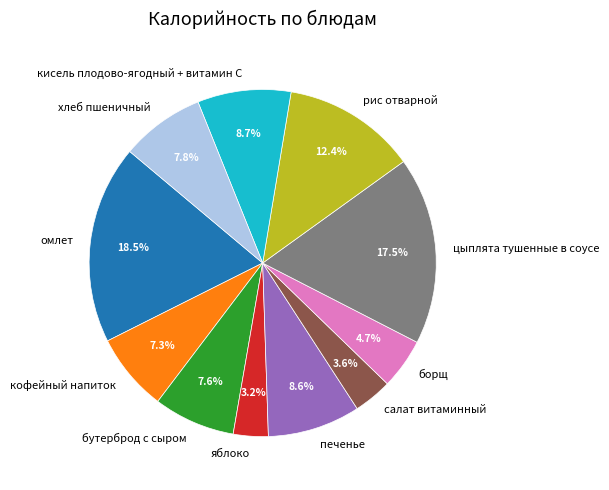

Approximately how many times larger is the value at печенье compared to рис отварной?

0.7